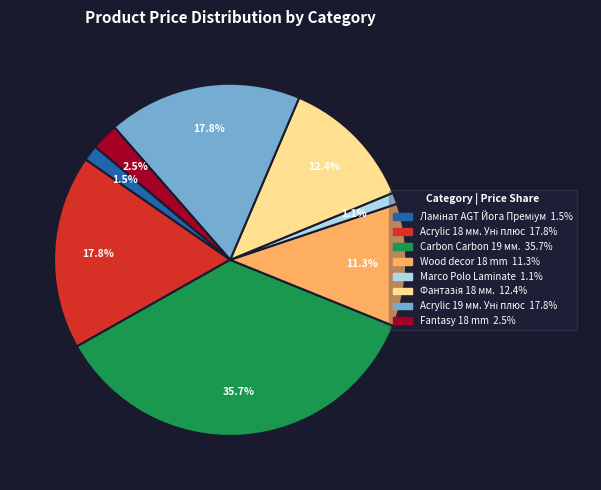

How many slices are in this pie chart?

8